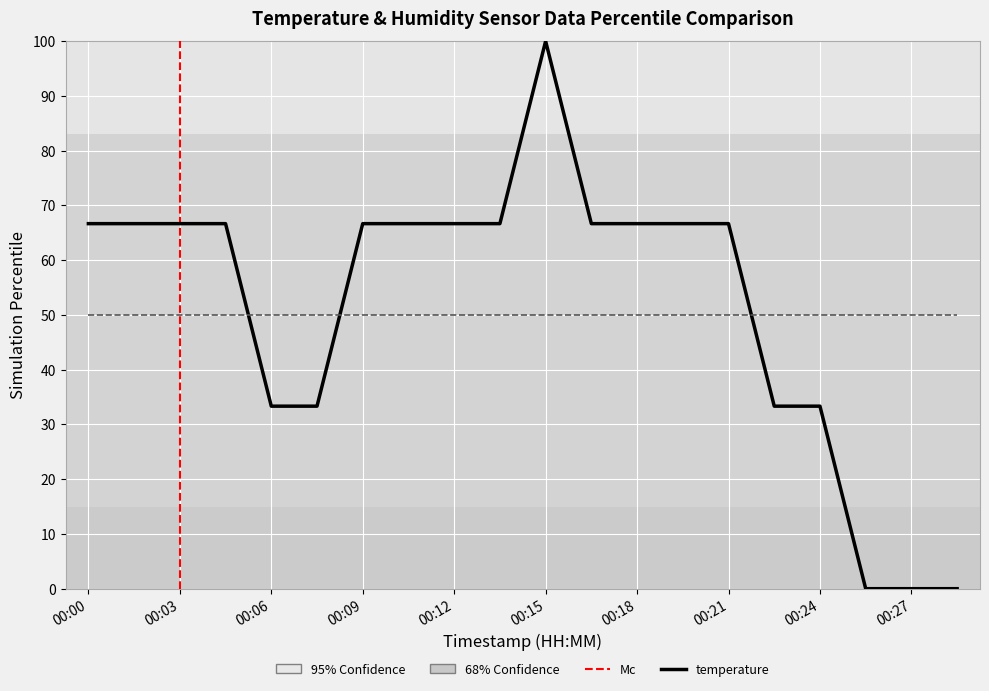

What is the maximum value shown in the chart?

100.0